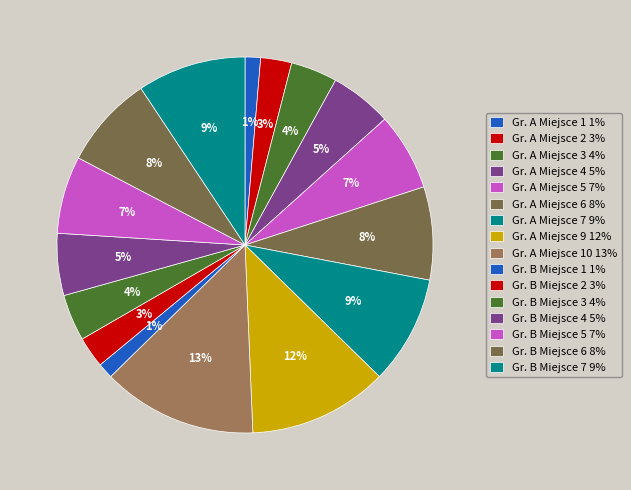

Count the number of slices in the pie.

16